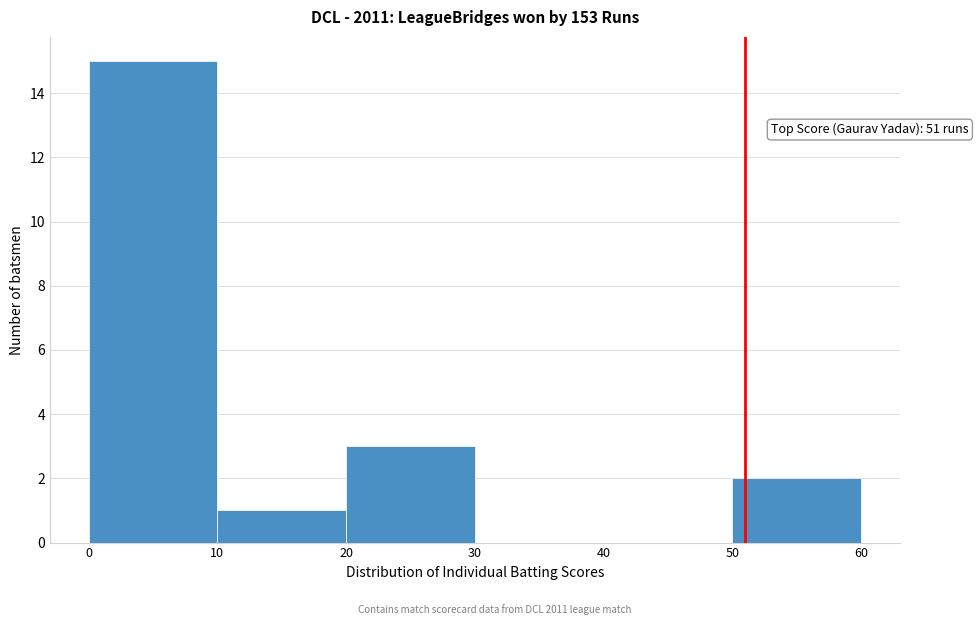

Which range on the x-axis has the tallest bar?

0 to 10